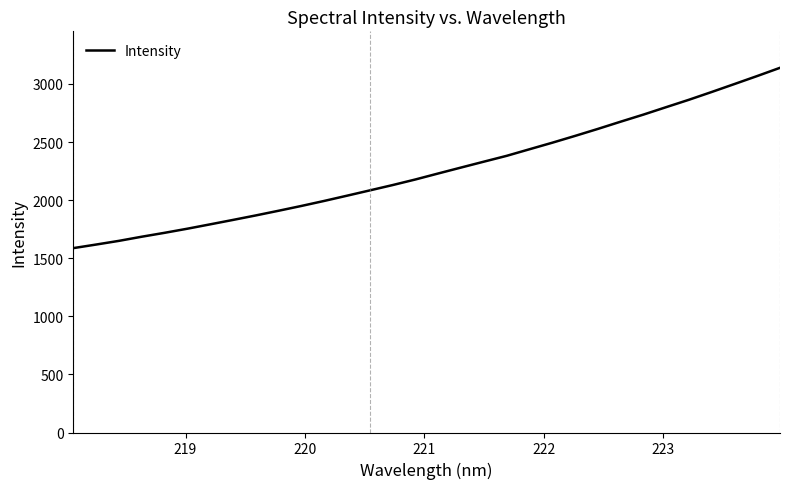

What is the greatest value displayed?

3139.2